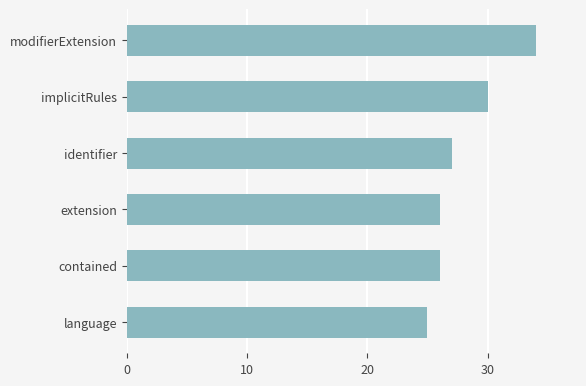

What is the label of the 4th bar from the top?

extension